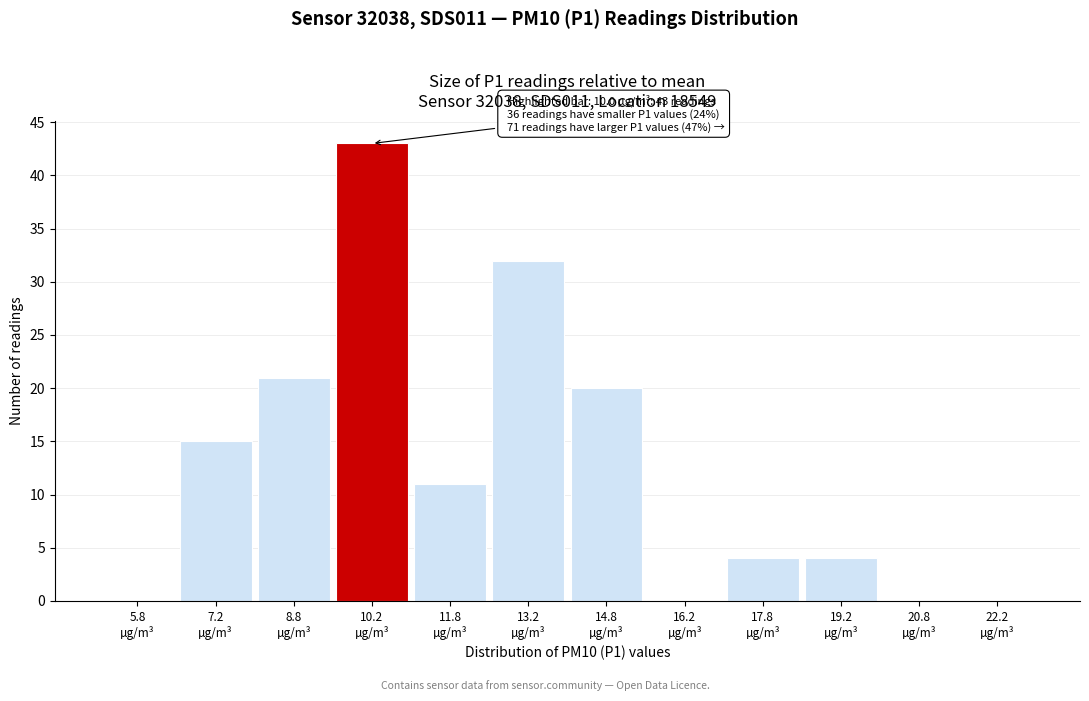

Over which range of the x-axis is the bar tallest?

9.5 to 11.0